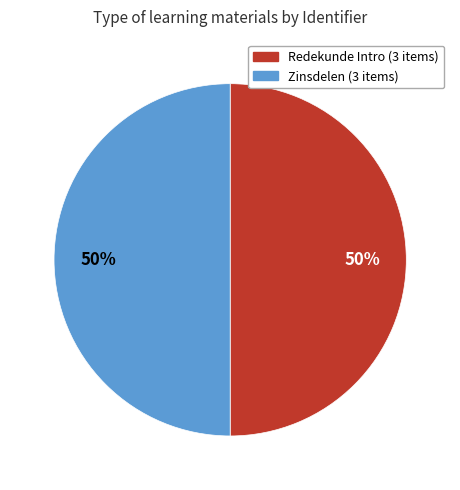

What is the ratio of the value at Redekunde Intro (3 items) to the value at Zinsdelen (3 items)?

1.0